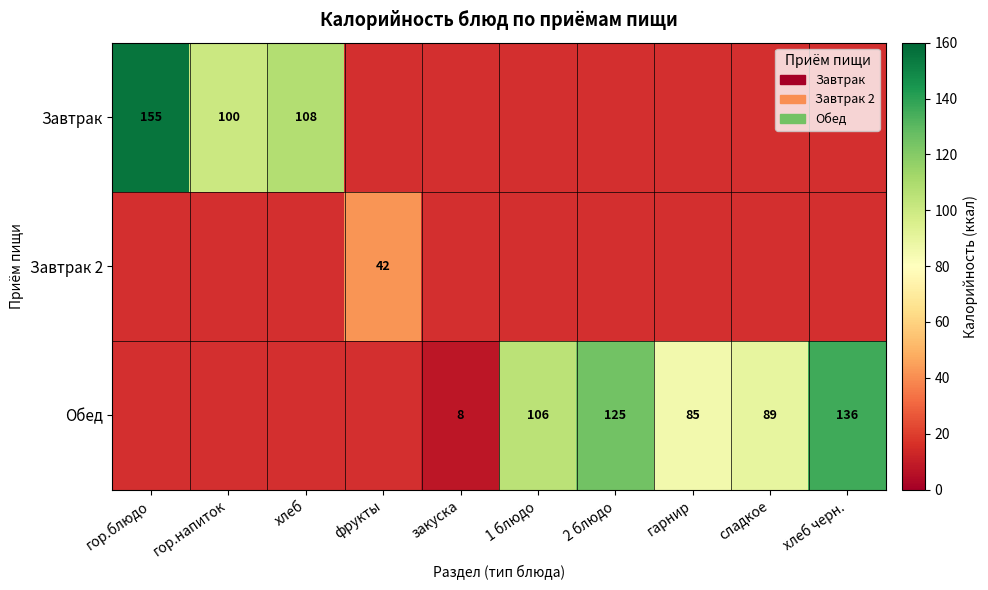

Is it true that Завтрак equals 177.0 at гор.напиток?

False